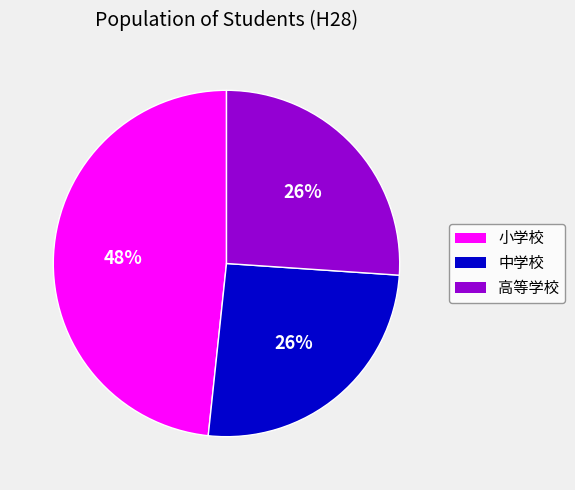

Does any single category account for the majority?

No